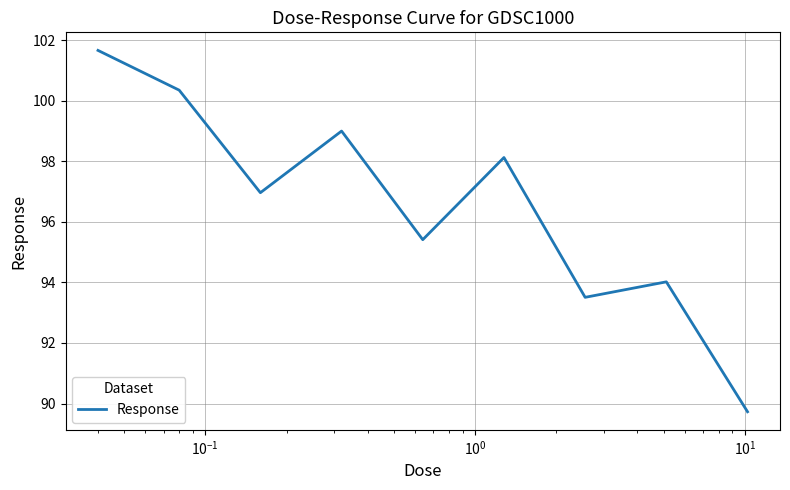

How many values are below 96?

4